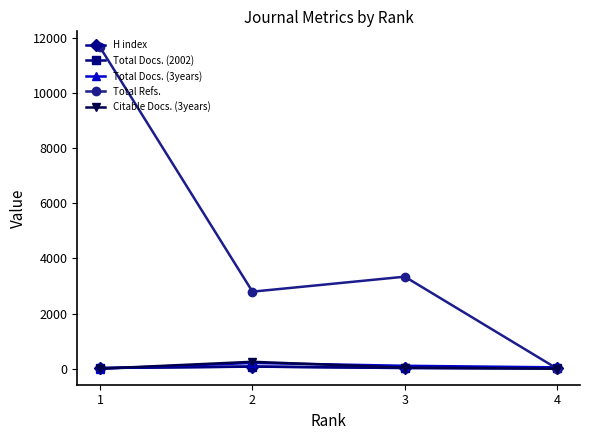

Which series has the largest range (max minus min)?

Total Refs.